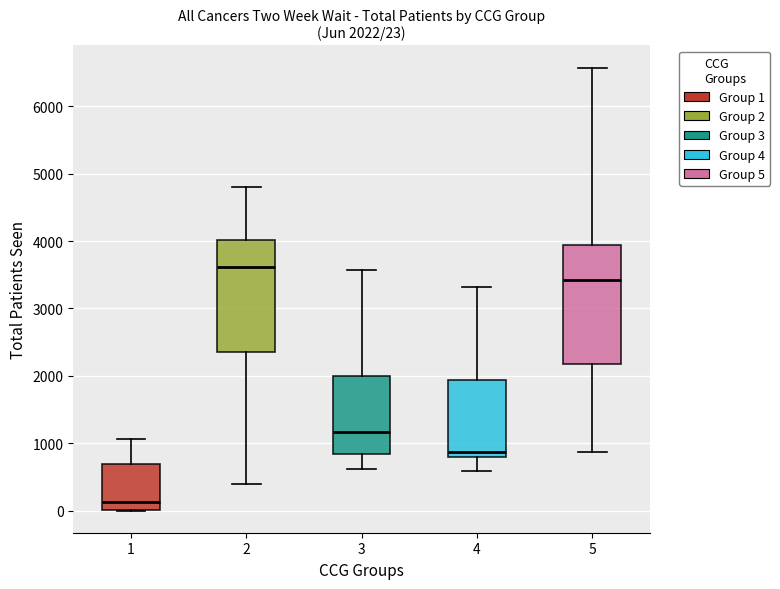

Which box has the highest median line?

2